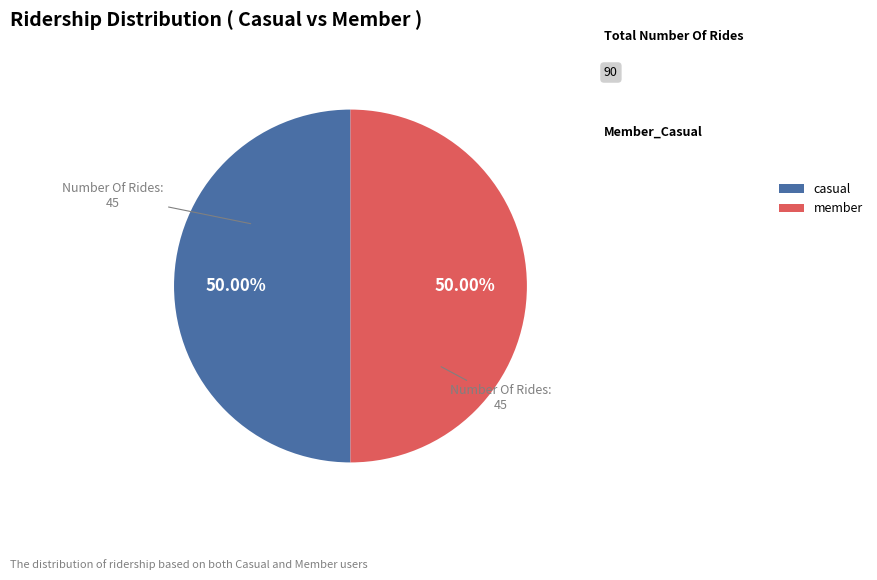

Do casual and member together represent more than half of the pie?

Yes